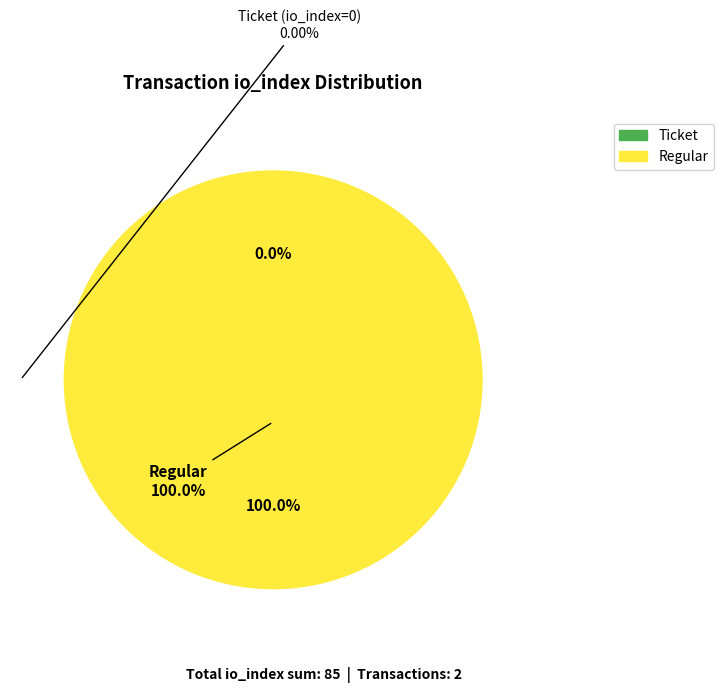

What is the smallest slice in the pie chart?

Ticket (io_index=0)